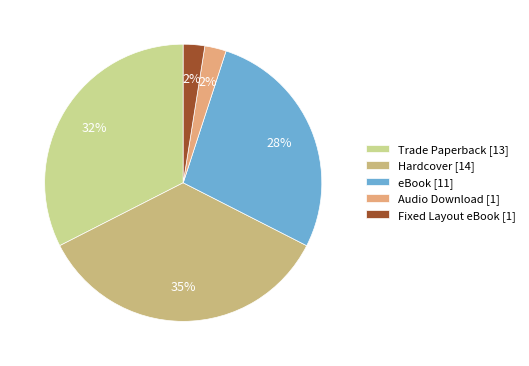

How many segments does this pie chart have?

5